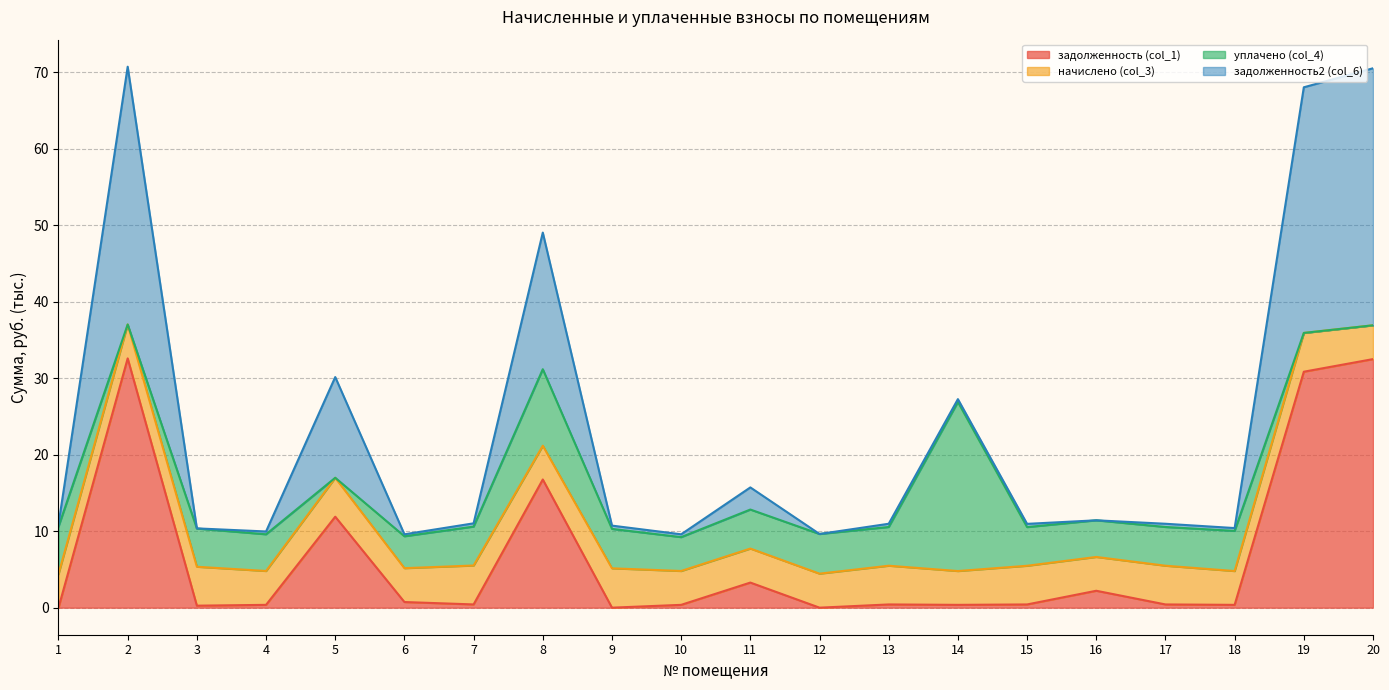

What are all the series names shown in the legend?

задолженность (col_1), начислено (col_3), уплачено (col_4), задолженность2 (col_6)